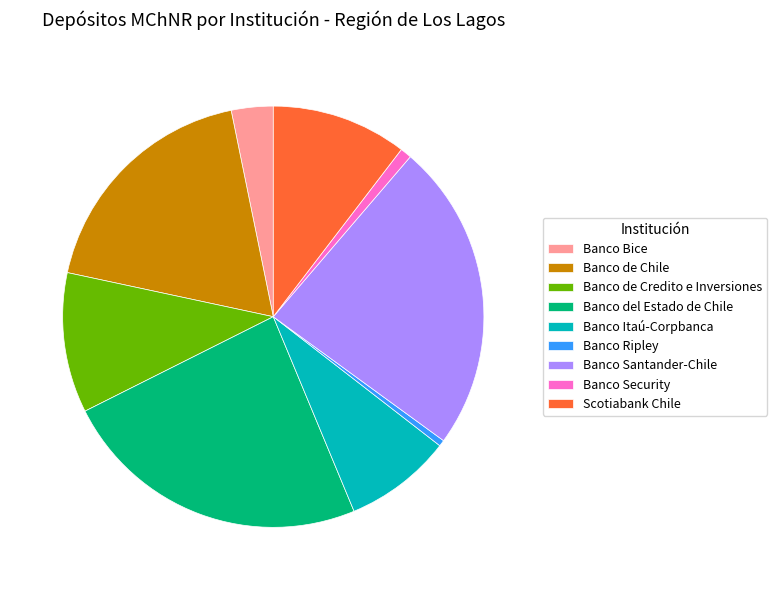

Is it true that Banco de Credito e Inversiones is 1% of the pie?

False